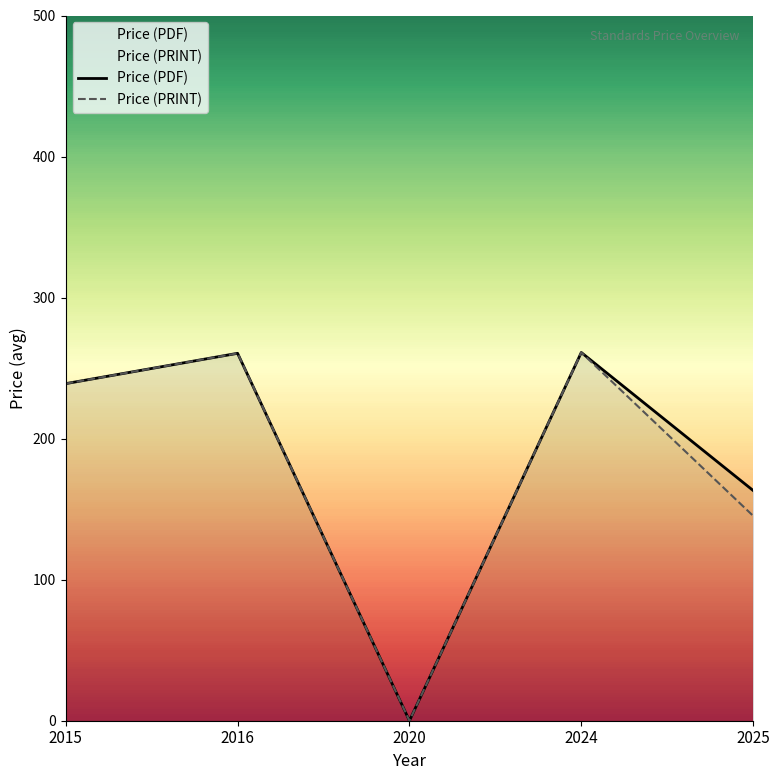

Is it true that Price (PRINT) equals 438.1 at 2024?

False